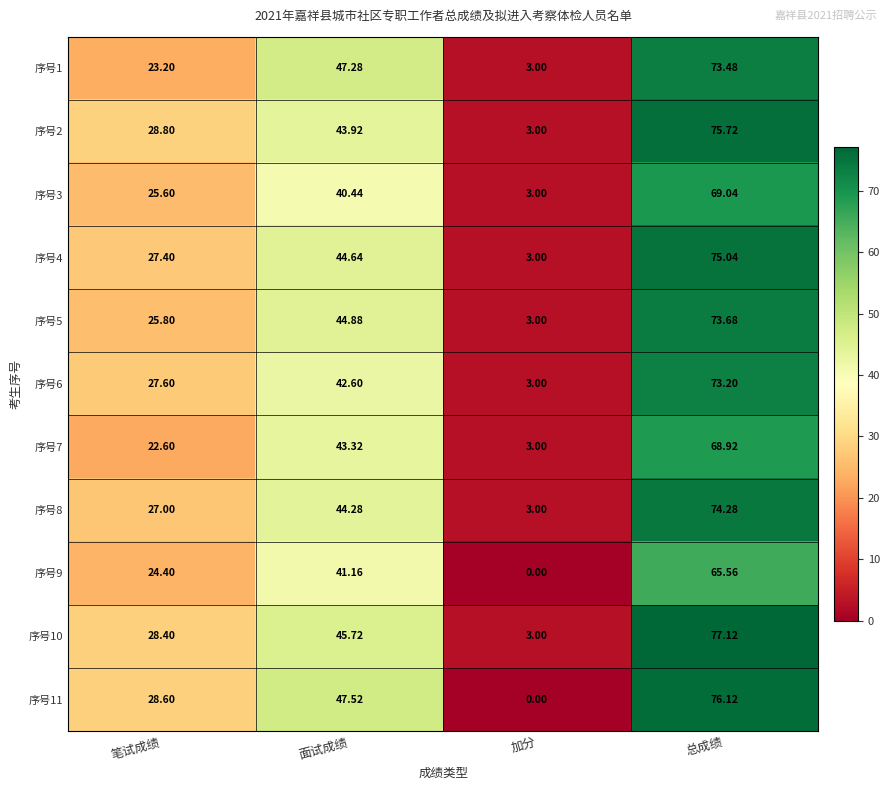

List the series in order of their peak value, highest first.

序号10, 序号11, 序号2, 序号4, 序号8, 序号5, 序号1, 序号6, 序号3, 序号7, 序号9